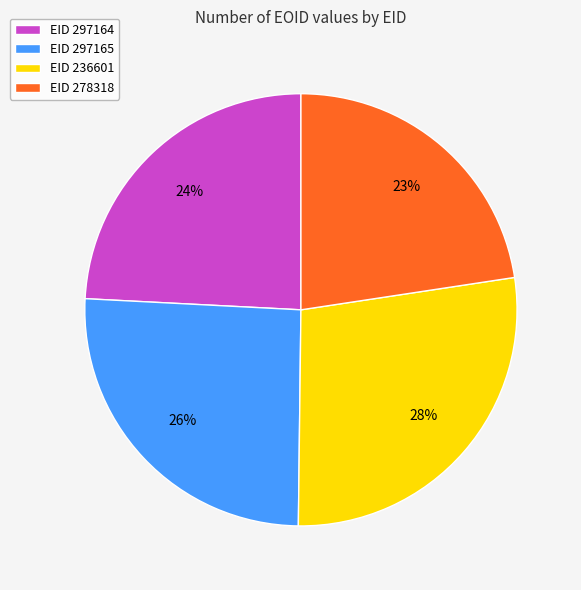

Is it true that EID 297164 is 36% of the pie?

False